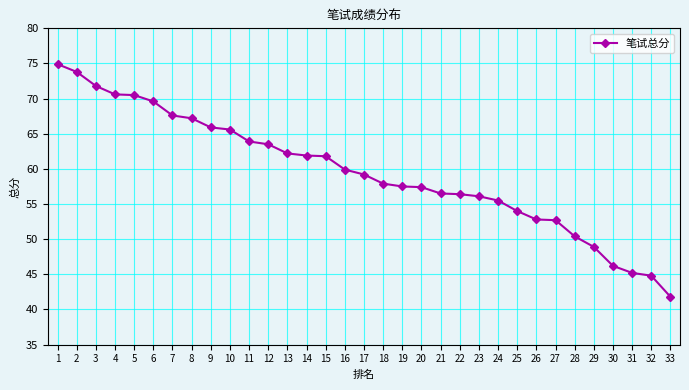

At which category does the chart reach its minimum across all series?

33